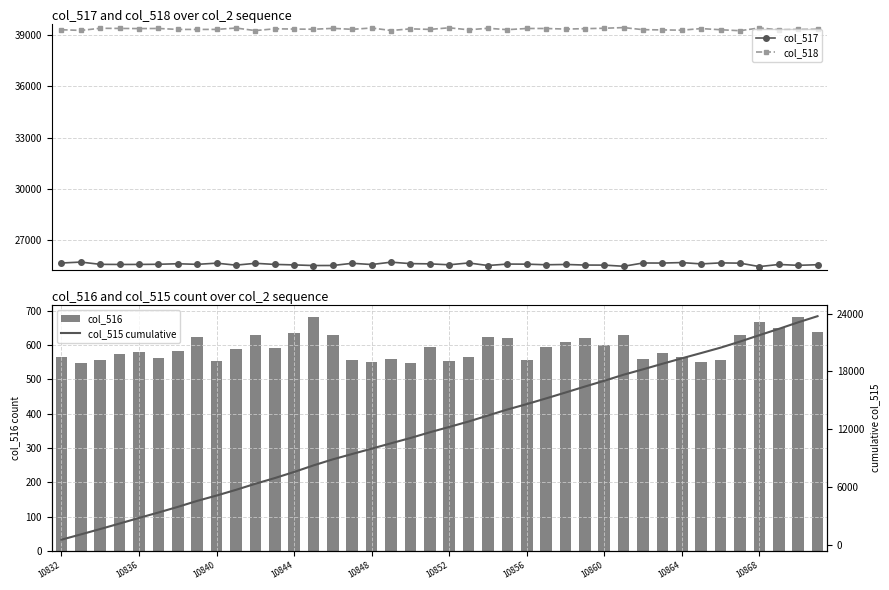

What is the value of the col_517 point at the 8th from the left?

25600